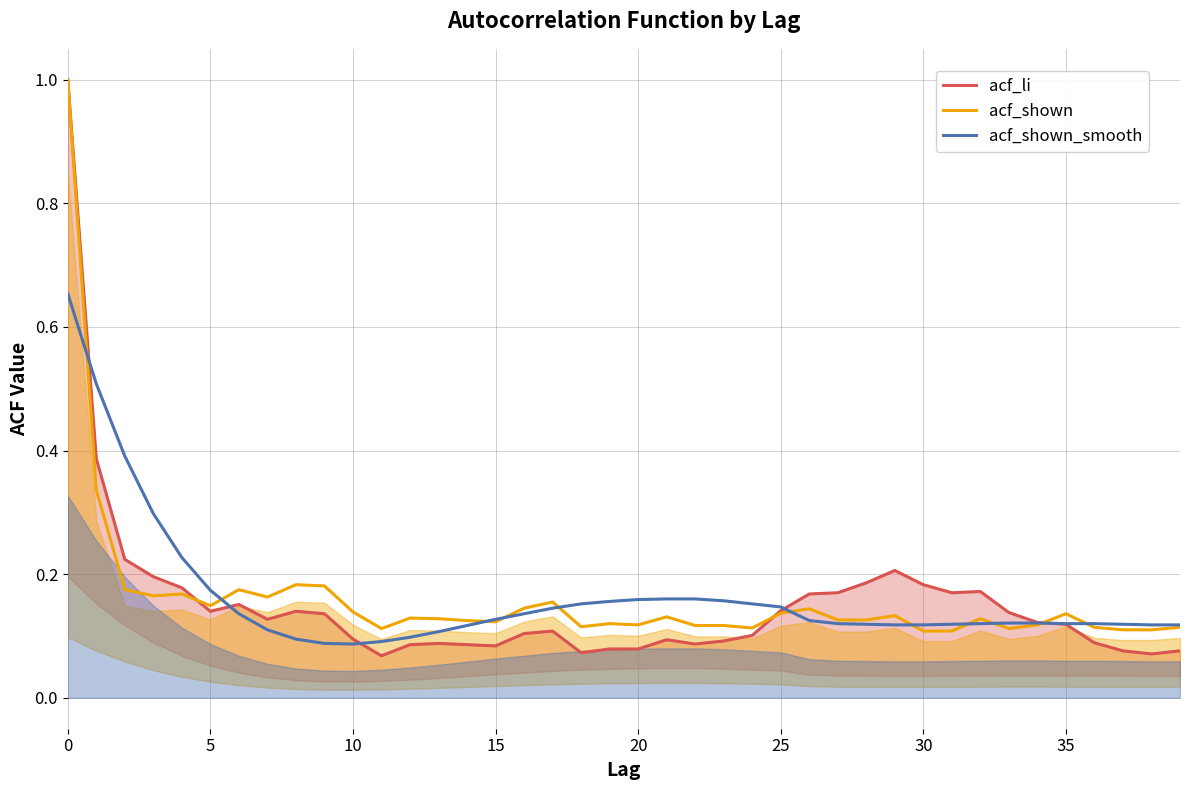

List the series in order of their overall mean, lowest first.

acf_li, acf_shown, acf_shown_smooth